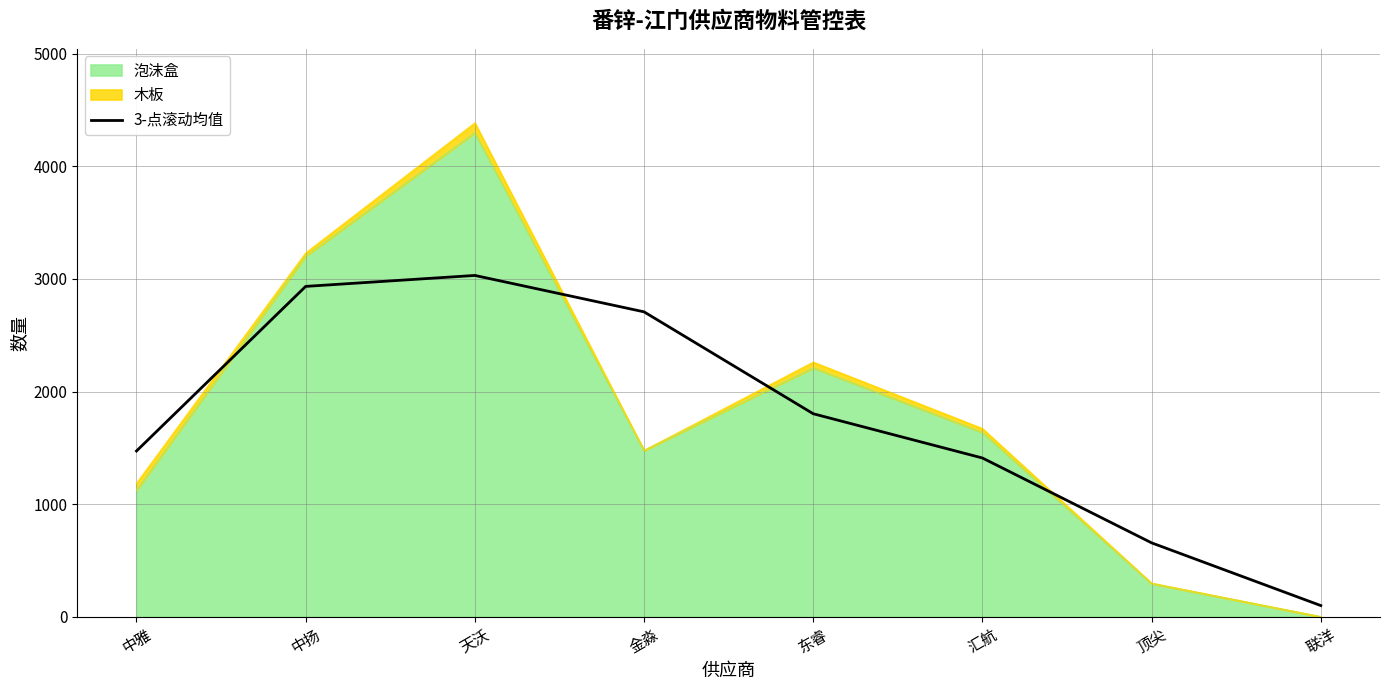

What is the change in value from 金淼 to 顶尖?

-2051.7